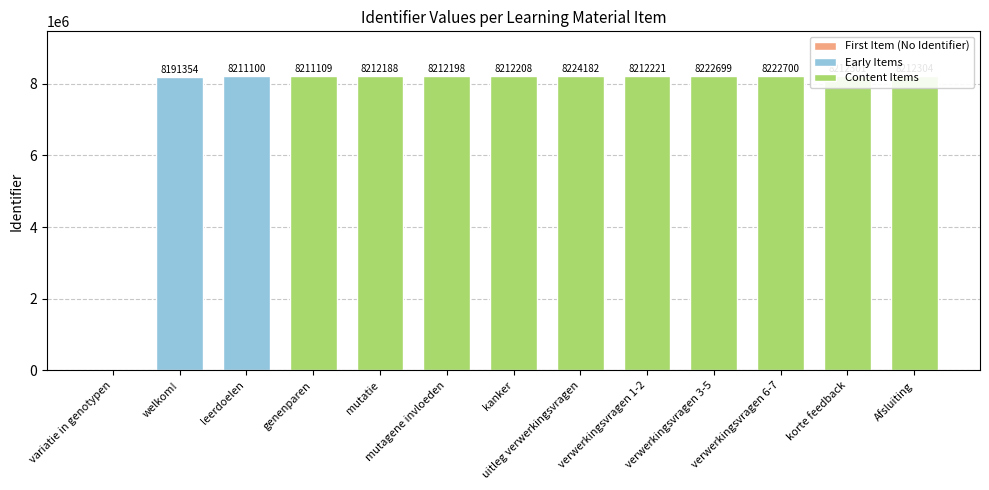

What is the label of the 5th bar from the right?

verwerkingsvragen 1-2